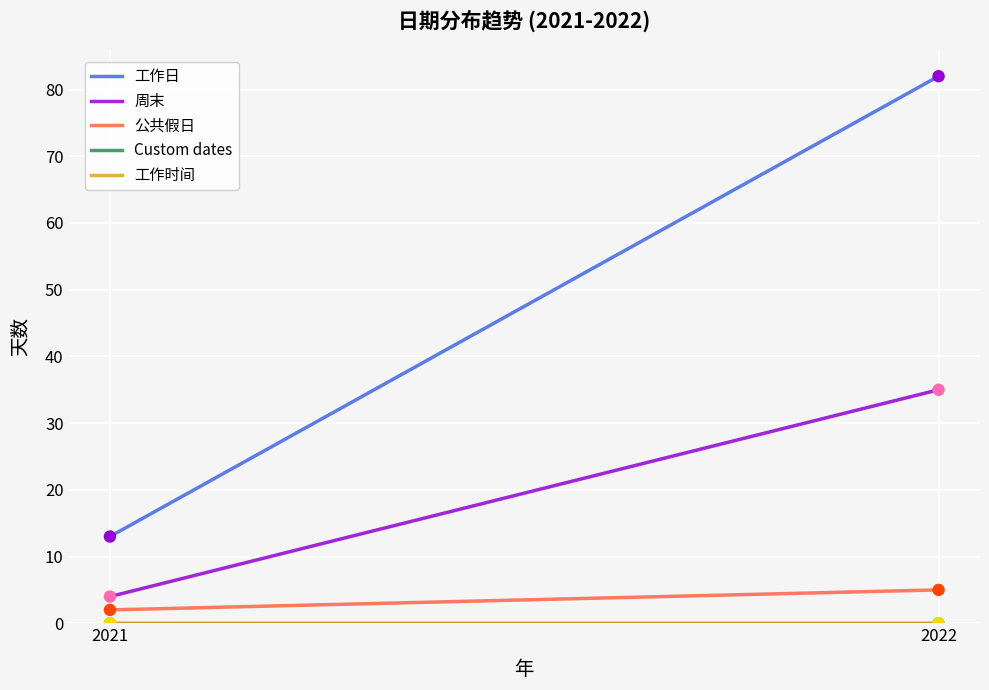

Which series has the largest Y range (max minus min)?

工作日